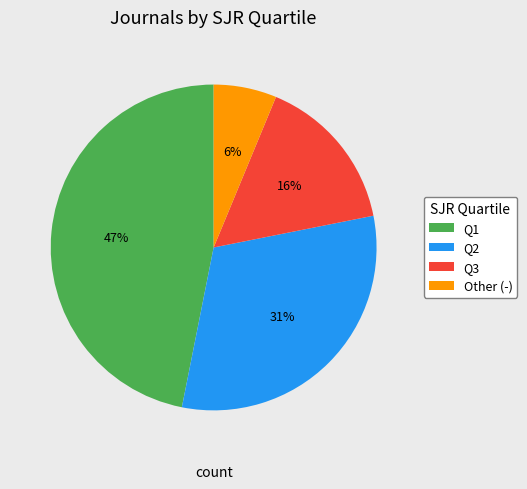

To the nearest percent, what is the difference between the largest and smallest slice percentages?

41%